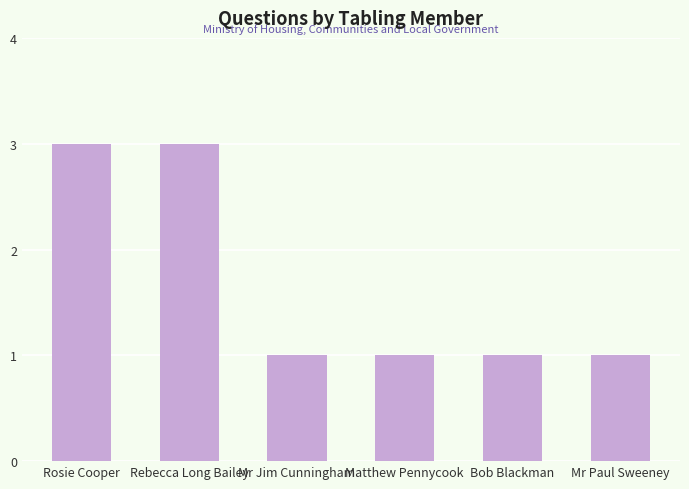

Approximately how many times larger is the value at Rebecca Long Bailey compared to Mr Paul Sweeney?

3.0